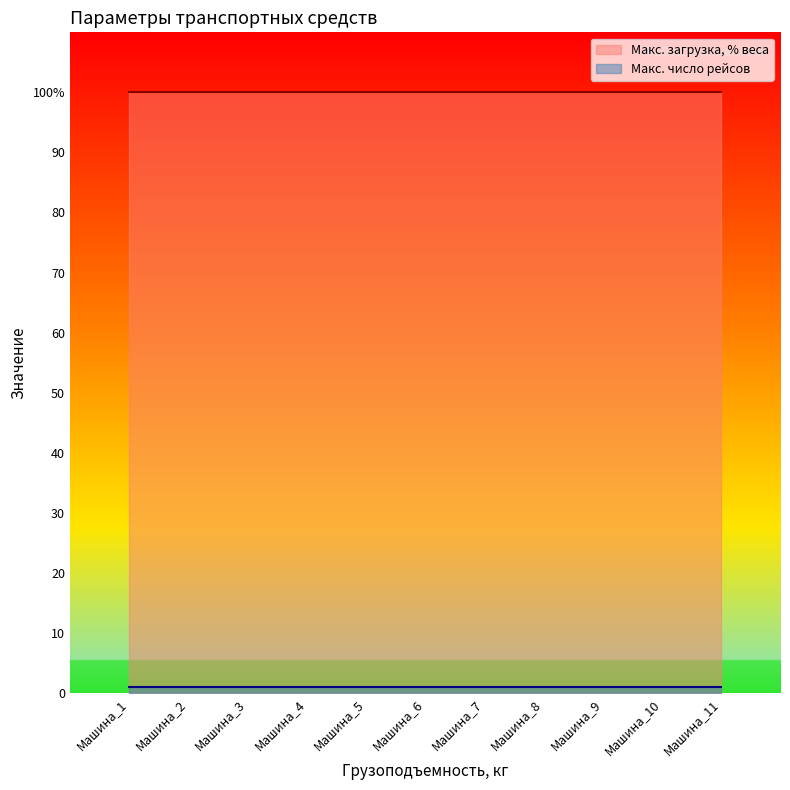

How many lines are shown in the chart?

2